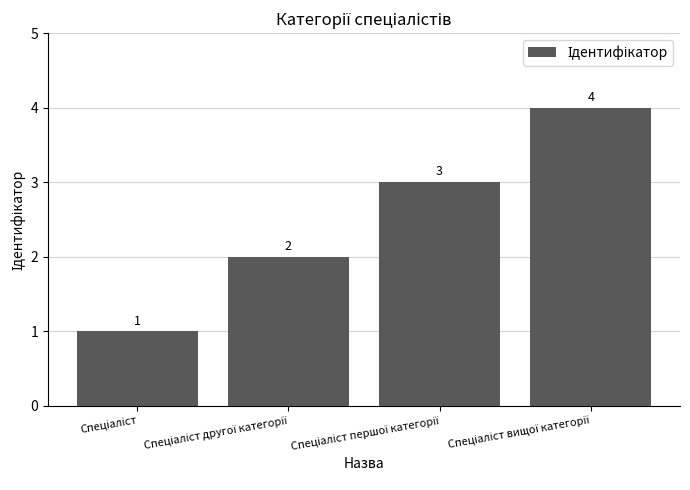

What is the greatest value displayed?

4